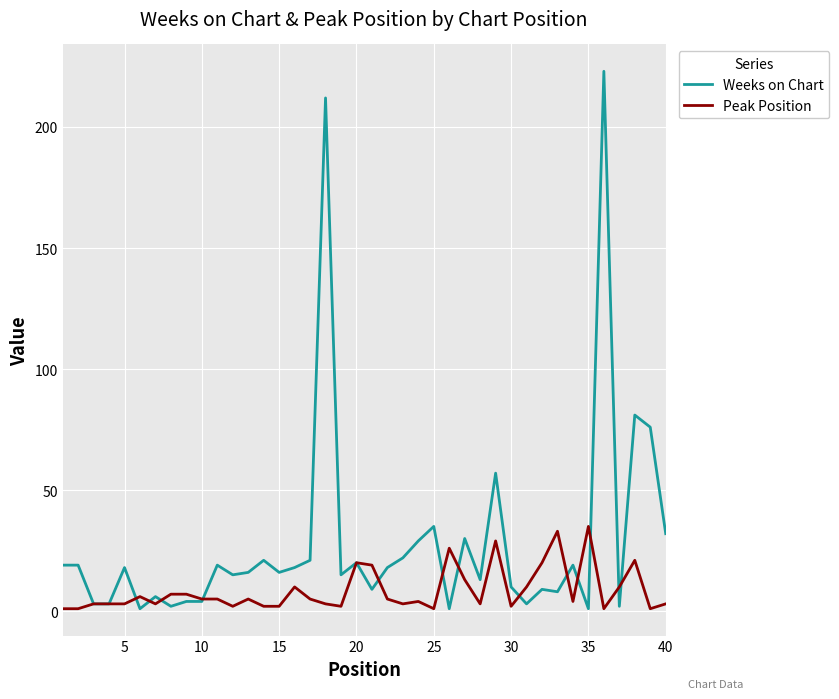

What is the highest value of the Peak Position series?

35